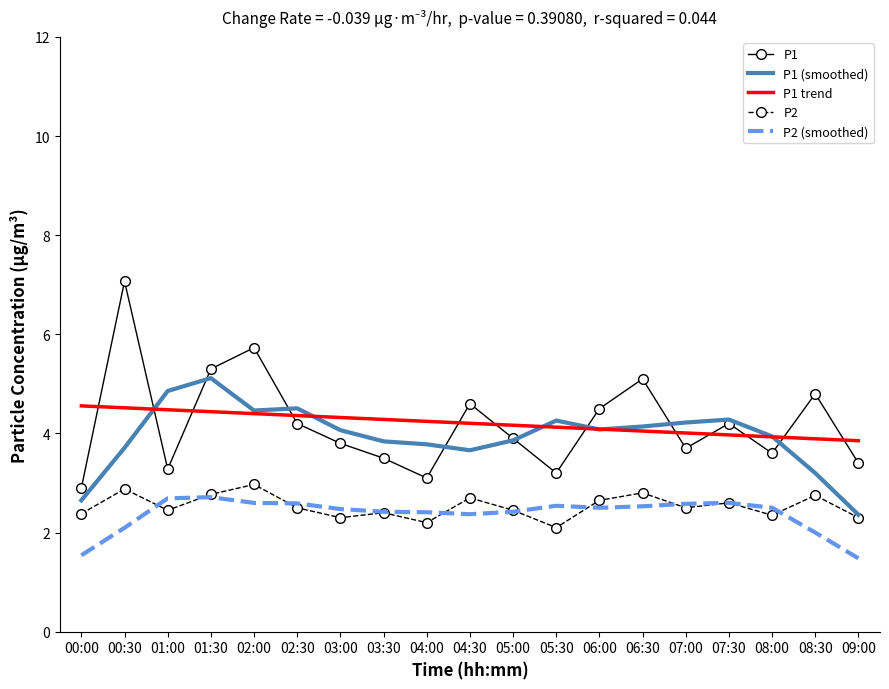

True or false: P1 trend and P2 intersect in this chart.

False